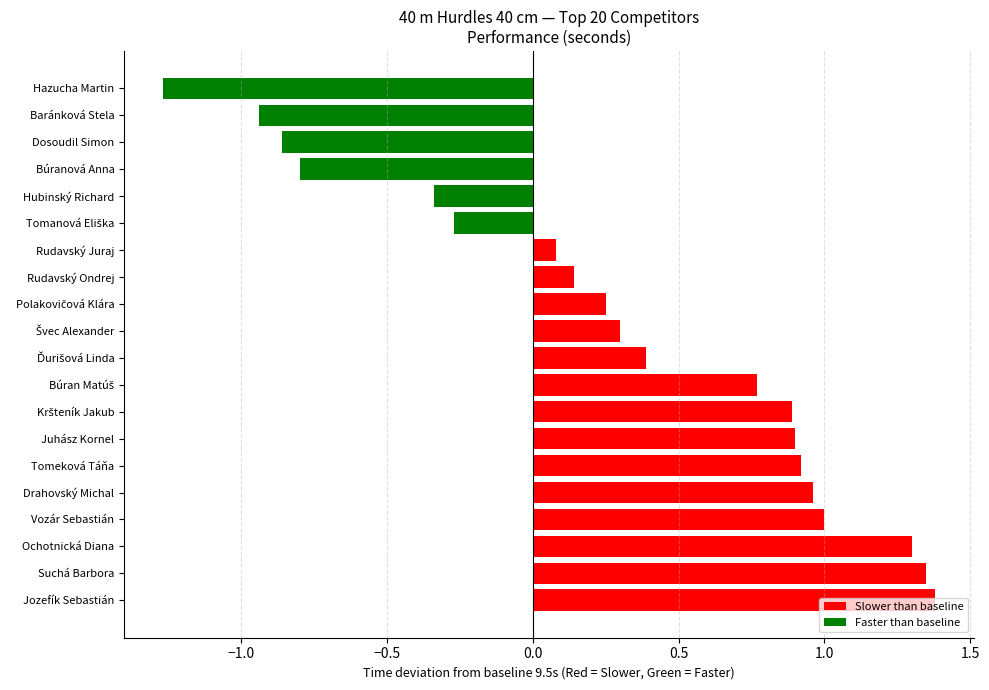

Between Baránková Stela and Drahovský Michal, which is larger?

Drahovský Michal